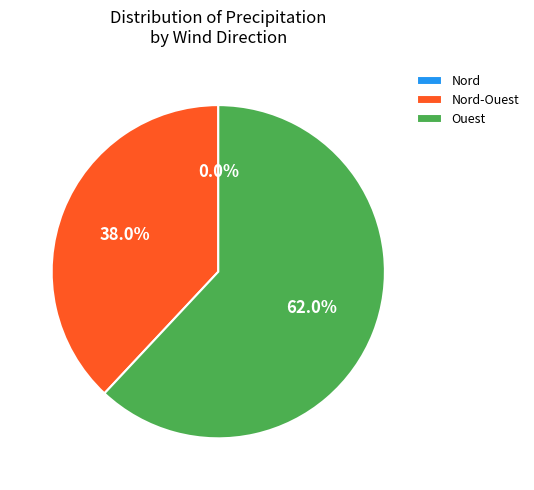

Is Nord-Ouest the majority of the pie?

No